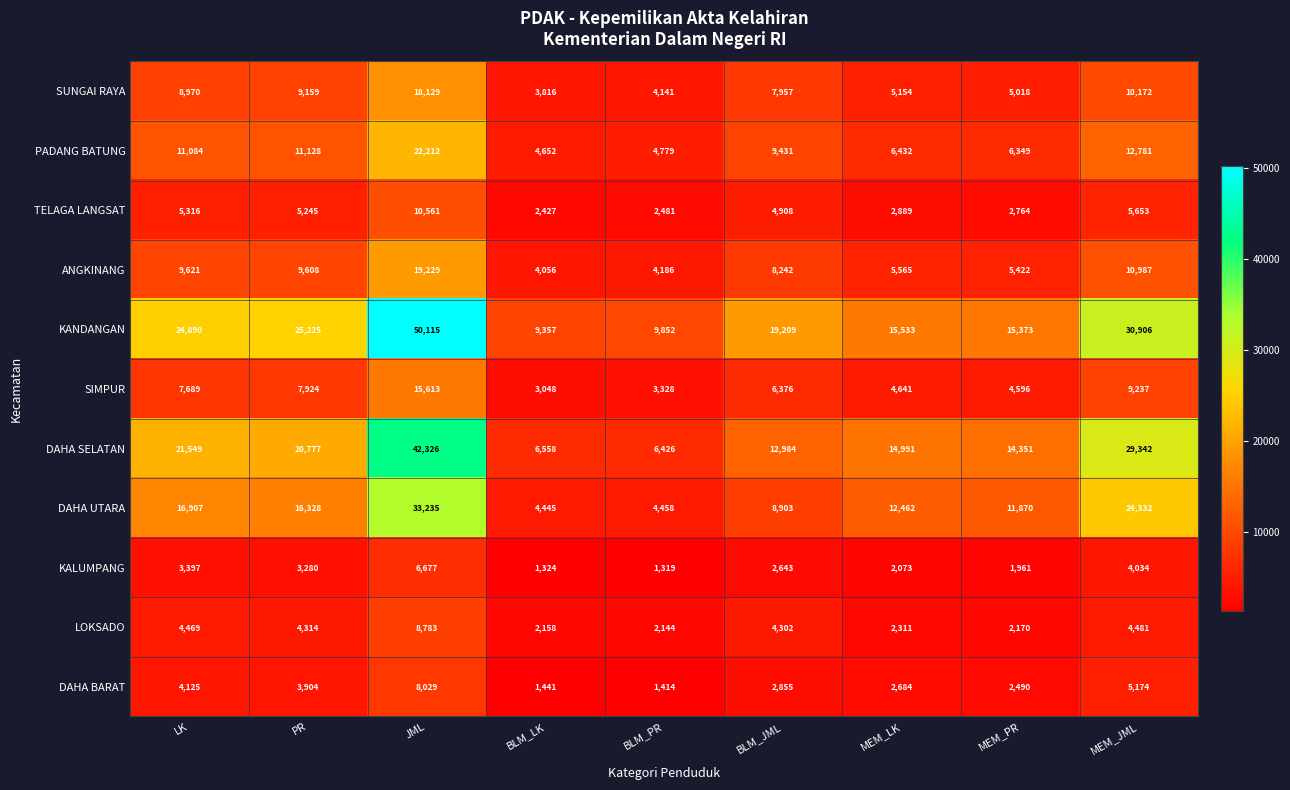

What is the spread (max minus min) of values at LK?

21493